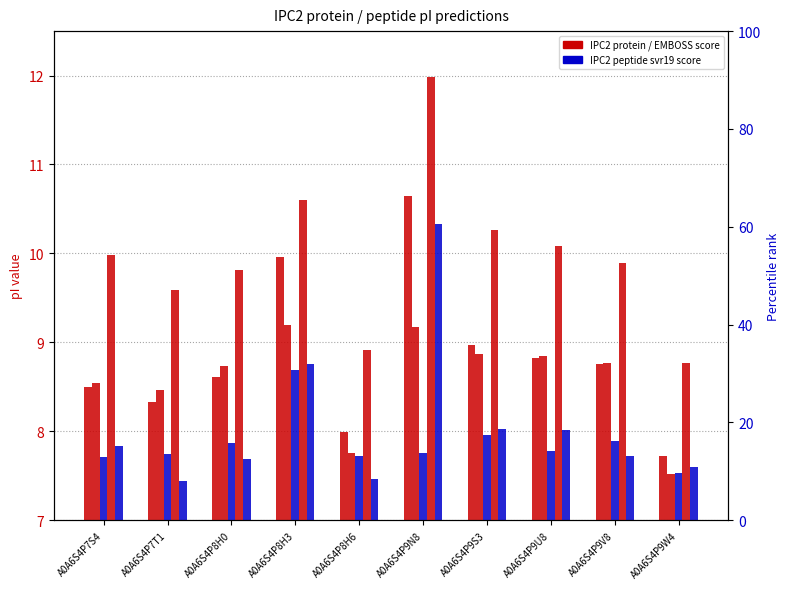

Are the bars grouped side by side (vs. stacked)?

Yes